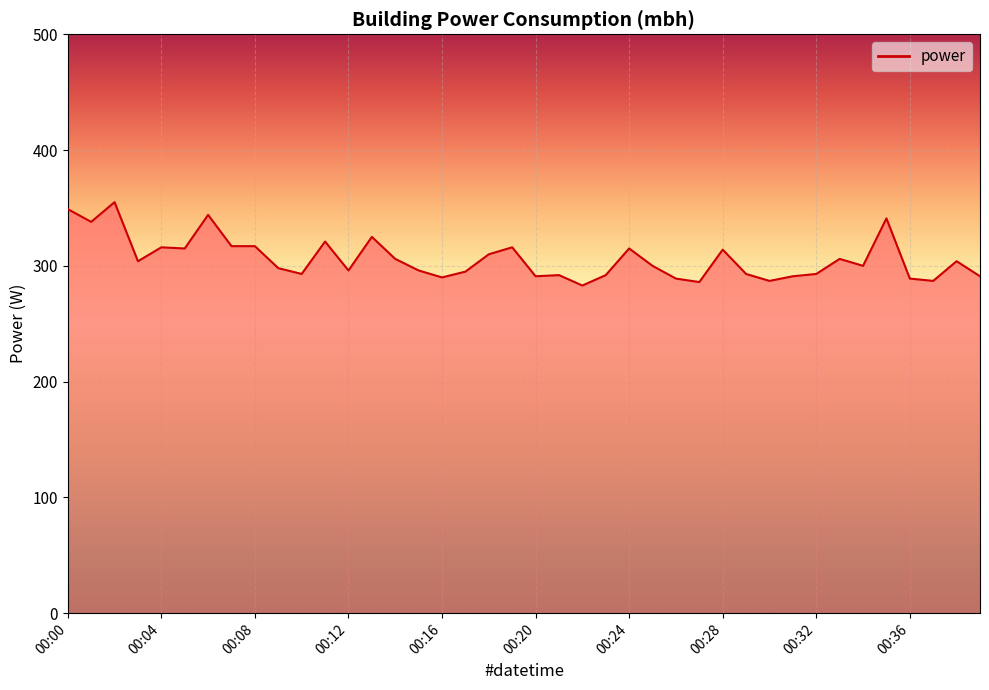

What is the difference between the maximum and minimum values?

72